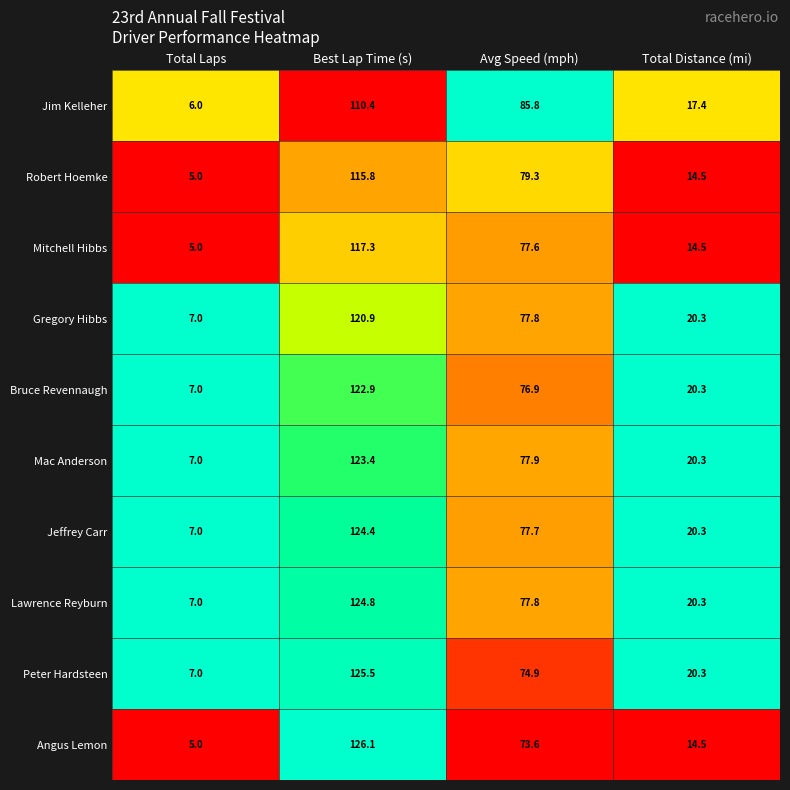

Is it true that Mitchell Hibbs equals 157.4 at Best Lap Time (s)?

False